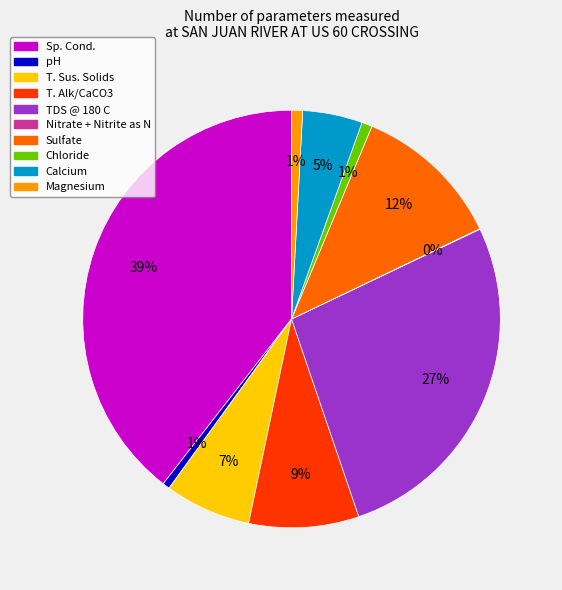

True or false: Sp. Cond. accounts for 45% of the total.

False